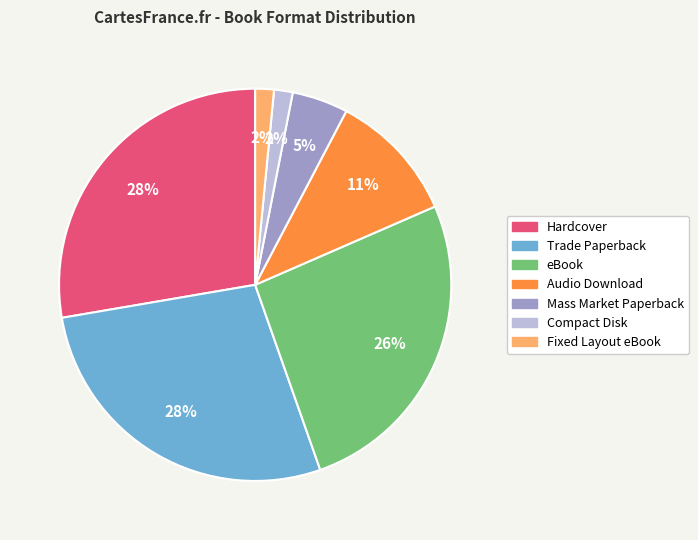

Which has a higher value, Audio Download or Fixed Layout eBook?

Audio Download